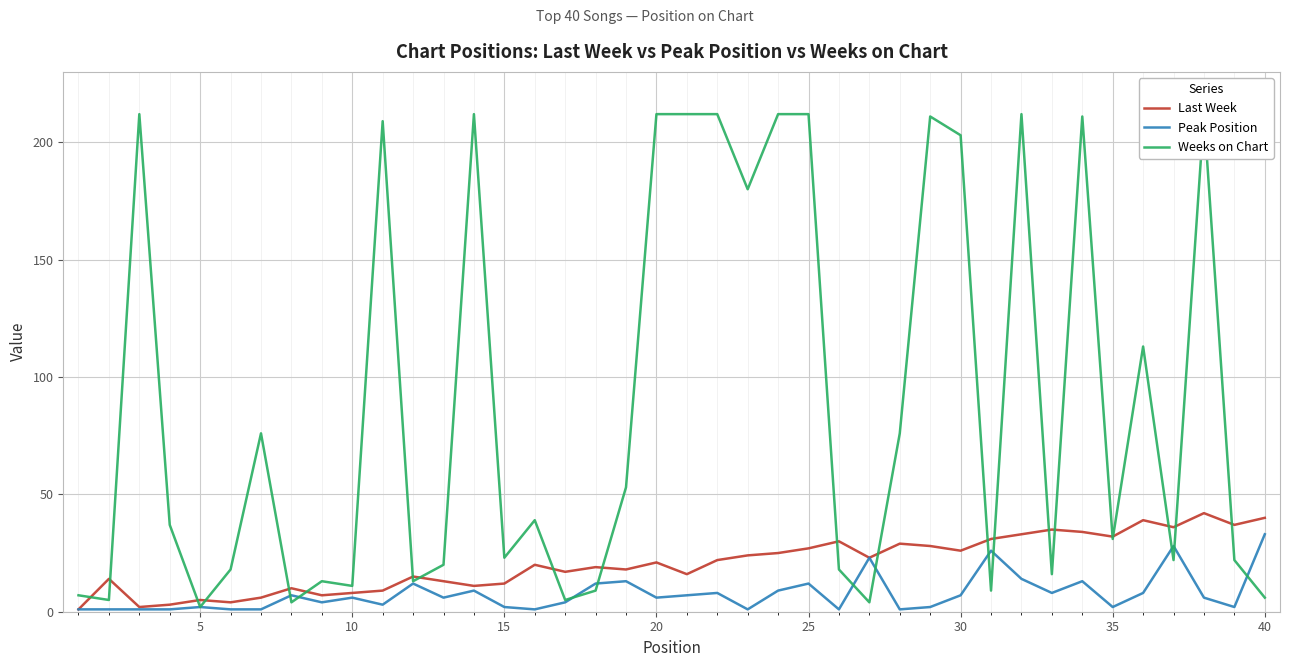

How many values in the Last Week series exceed 21?

19